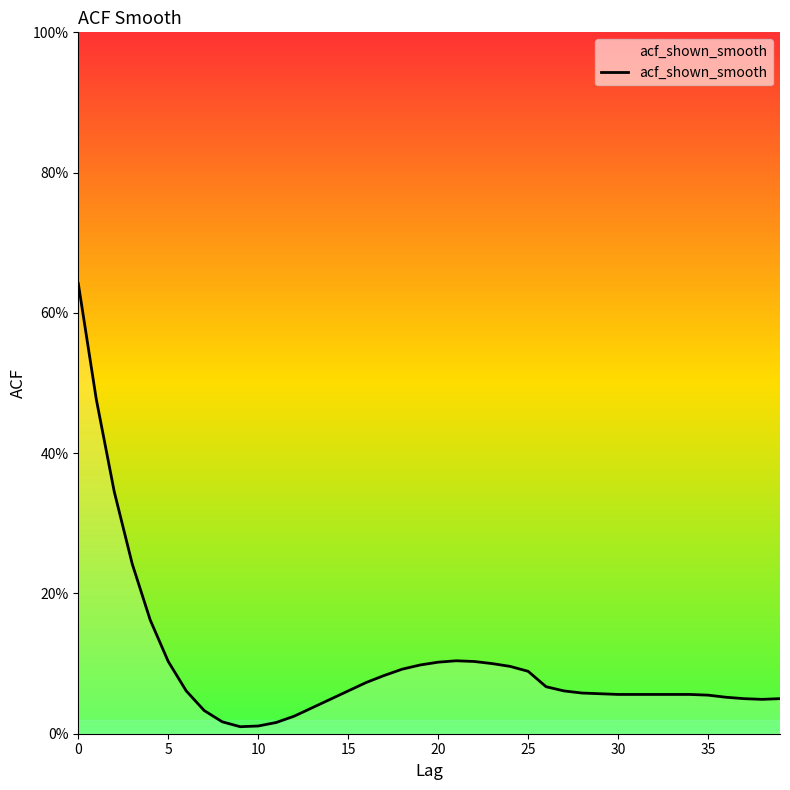

Reading left to right, transcribe all the data shown in this chart.

0=0.6	1=0.5	2=0.3	3=0.2	4=0.2	5=0.1	6=0.1	7=0.0	8=0.0	9=0.0	10=0.0	11=0.0	12=0.0	13=0.0	14=0.0	15=0.1	16=0.1	17=0.1	18=0.1	19=0.1	20=0.1	21=0.1	22=0.1	23=0.1	24=0.1	25=0.1	26=0.1	27=0.1	28=0.1	29=0.1	30=0.1	31=0.1	32=0.1	33=0.1	34=0.1	35=0.1	36=0.1	37=0.1	38=0.0	39=0.1